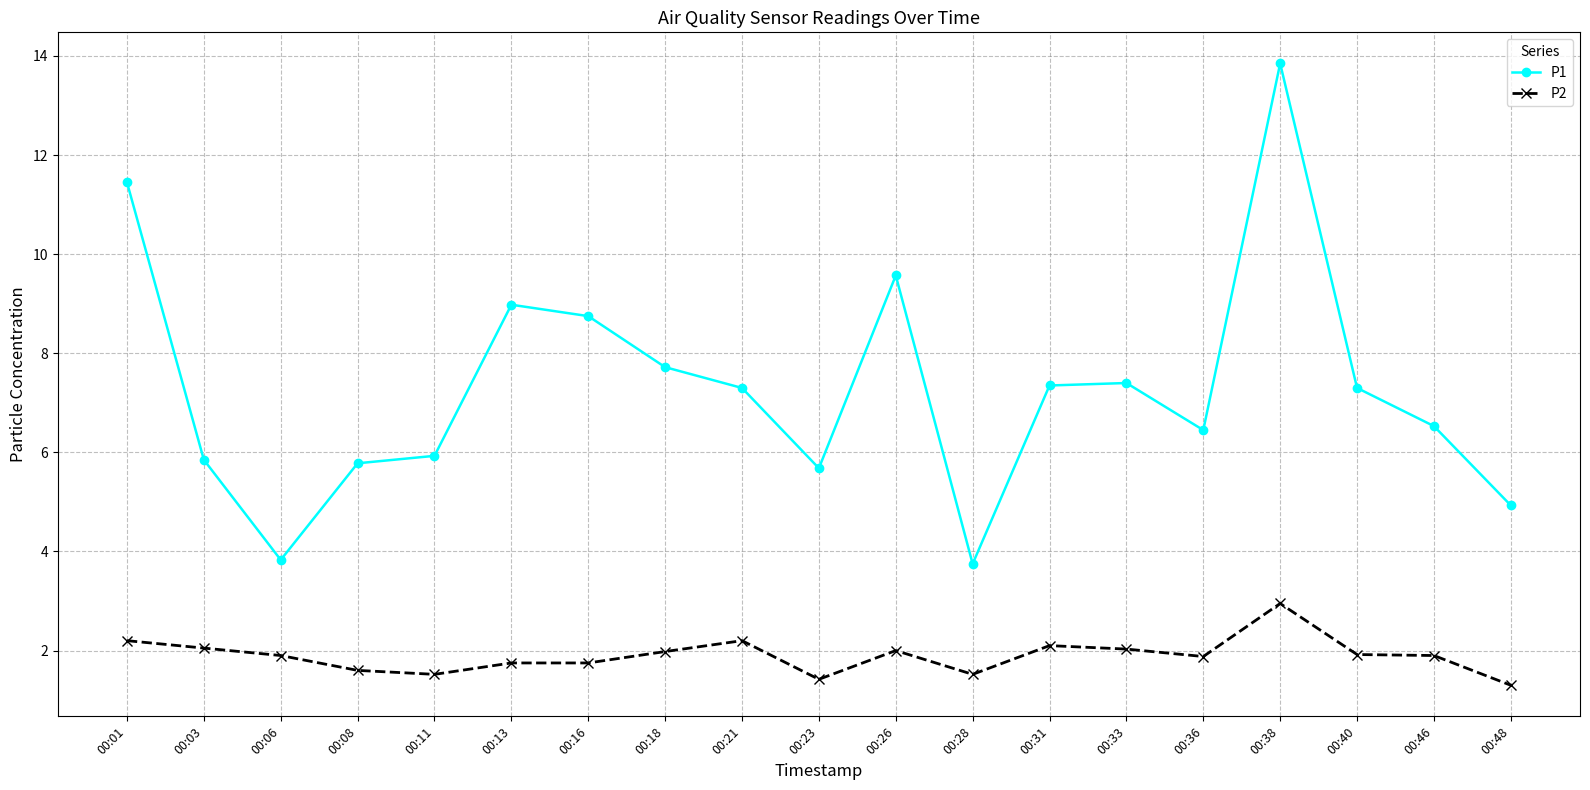

At which label does P2 reach its peak?

00:38